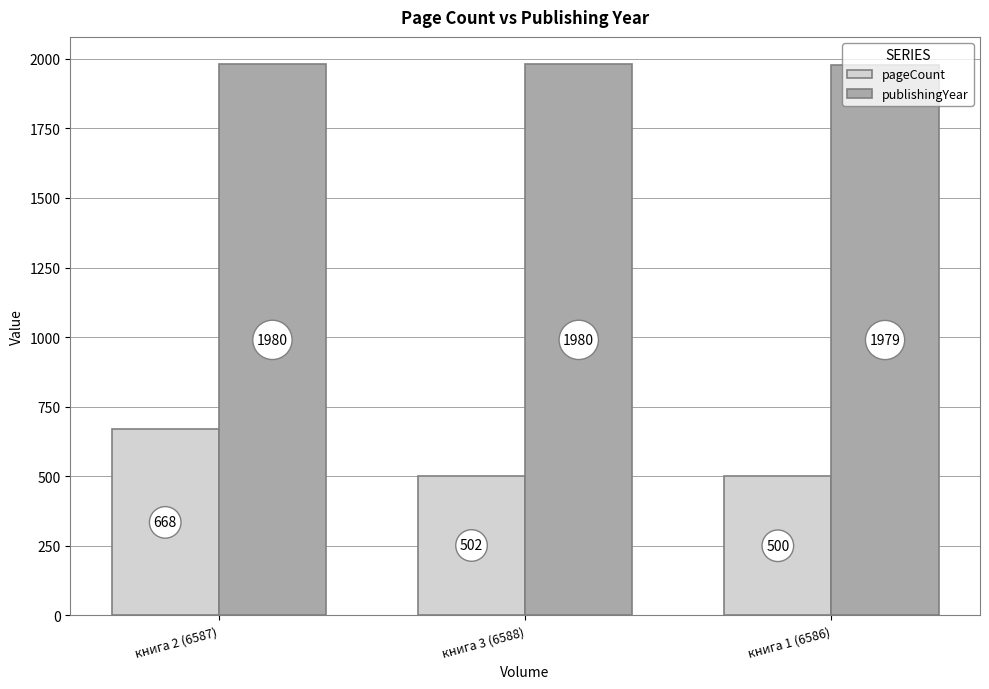

Does the chart contain any negative values?

No